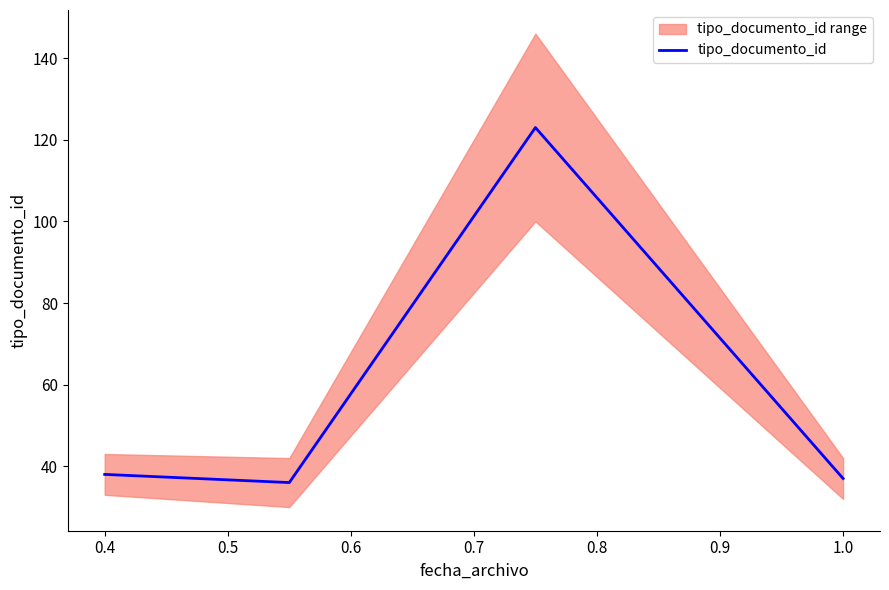

How many points are higher than both their immediate neighbors (excluding endpoints)?

1